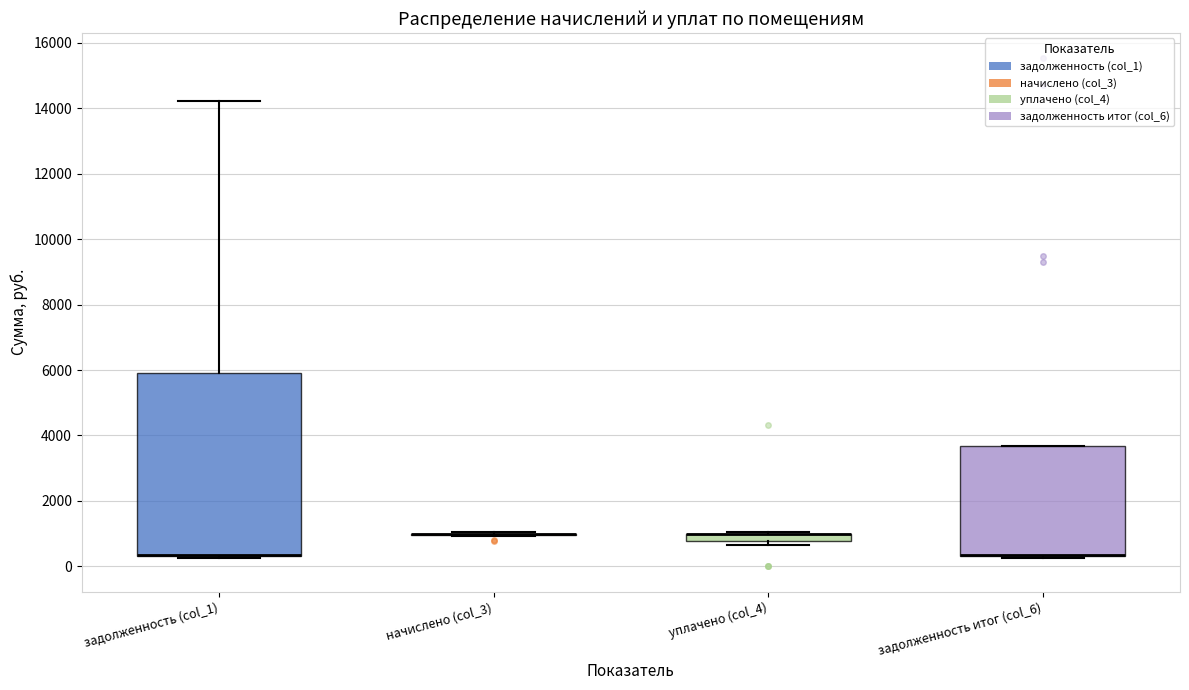

Comparing the boxes themselves (not the whiskers), which one is the tallest?

задолженность (col_1)